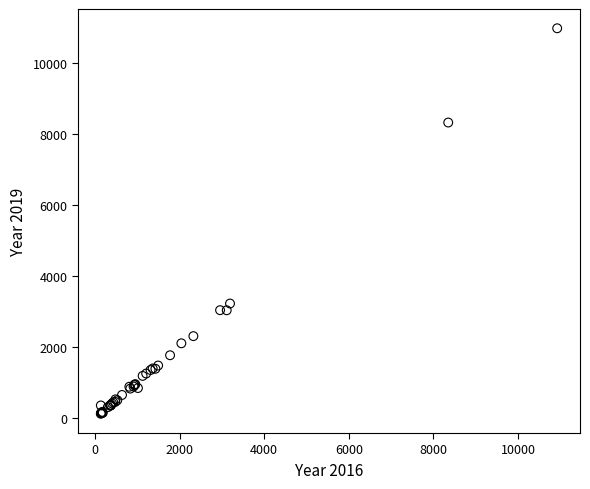

What Y value in the scatter plot is closest to 5559?

3233